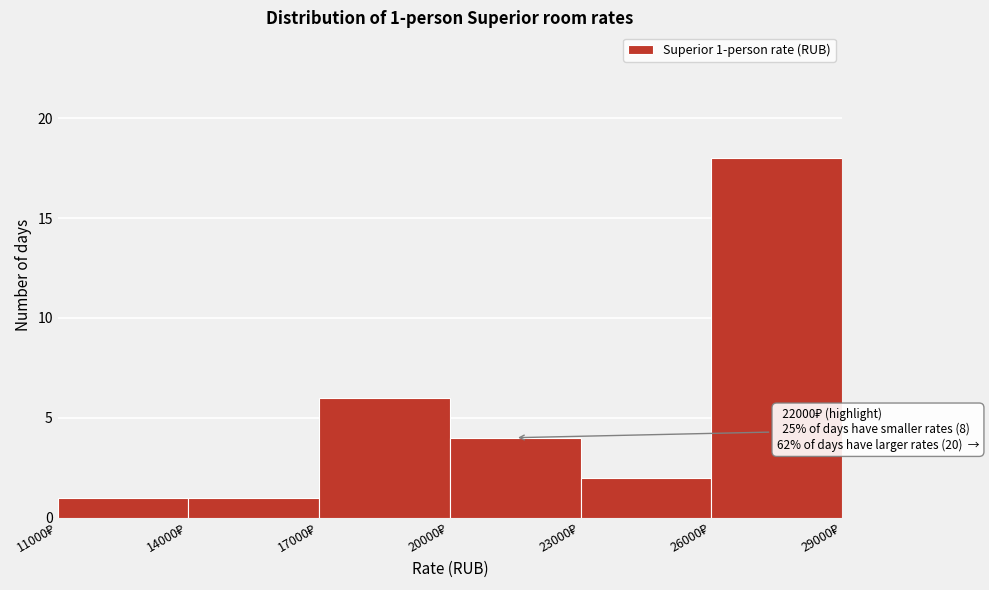

Over which range of the x-axis is the bar tallest?

26000 to 29000